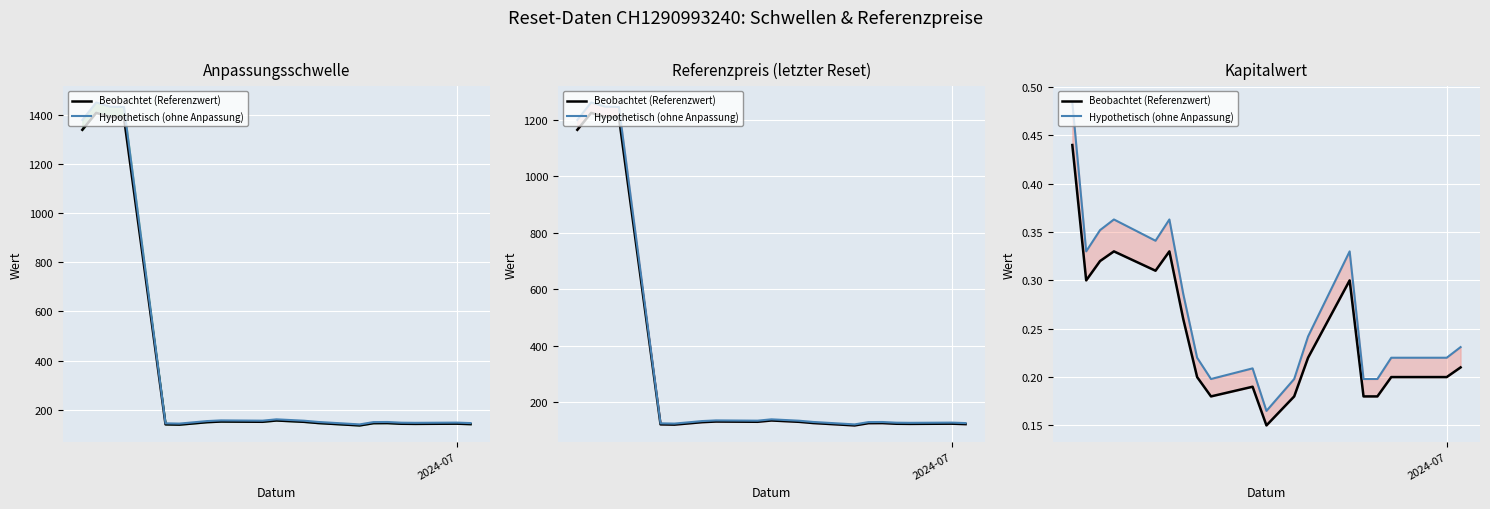

What is the sum of all Beobachtet (Referenzwert) values?

4.9